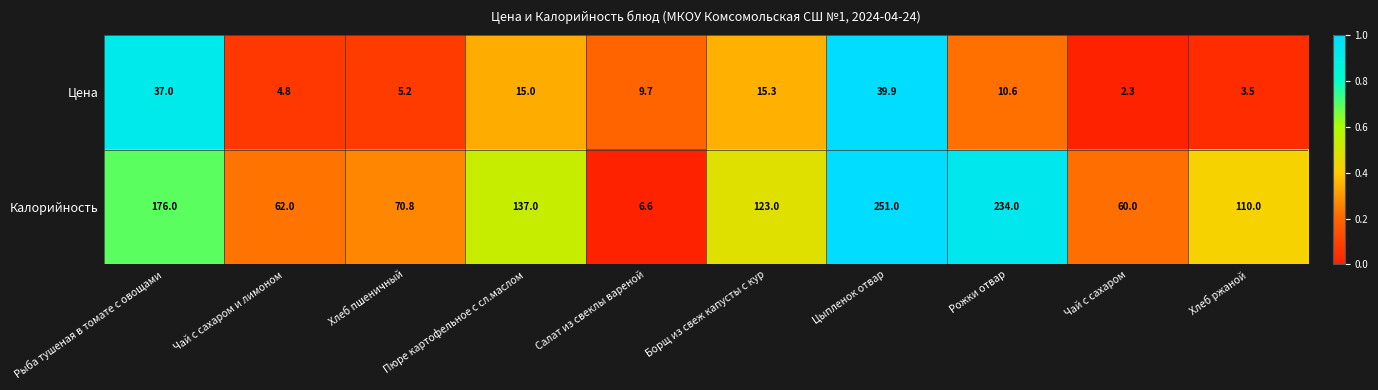

How many values in the Цена series exceed 10?

5